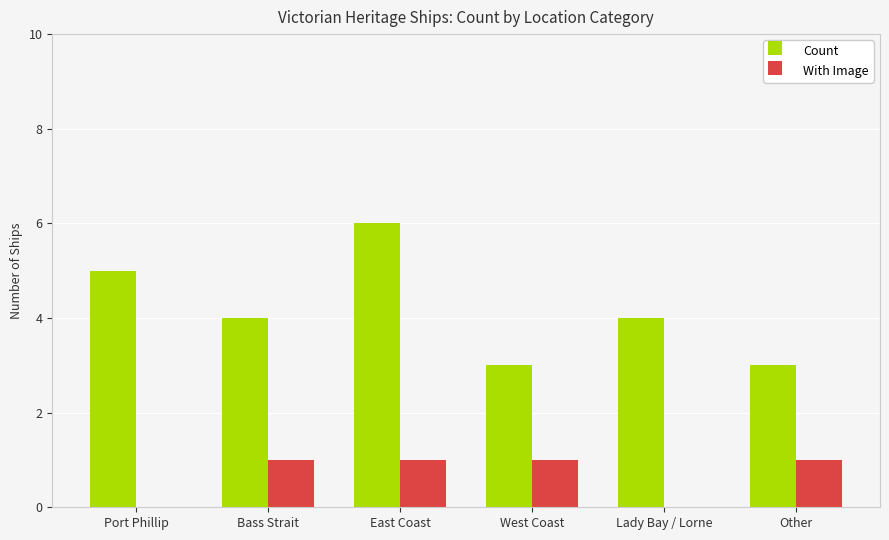

Which series changed the most between East Coast and Other?

Count